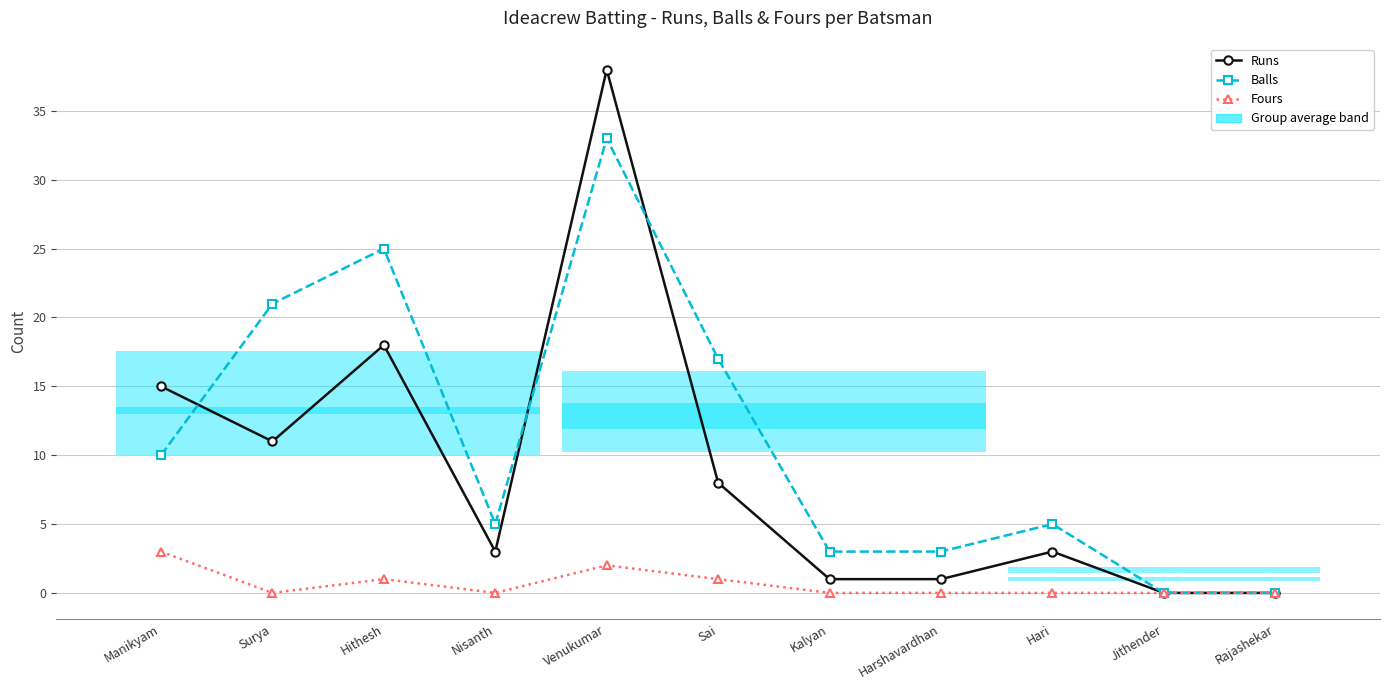

Rank the series by their average value, from highest to lowest.

Balls, Runs, Fours